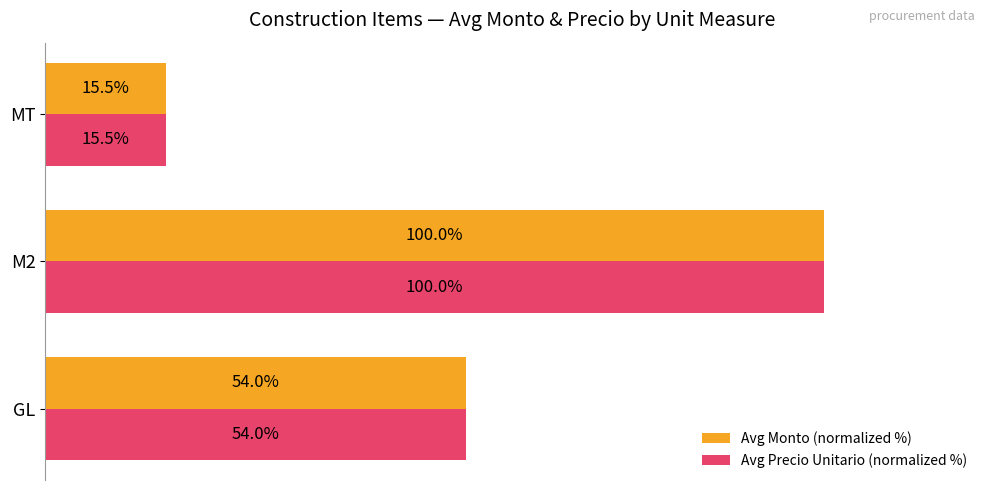

At which category is the sum across all series the highest?

M2